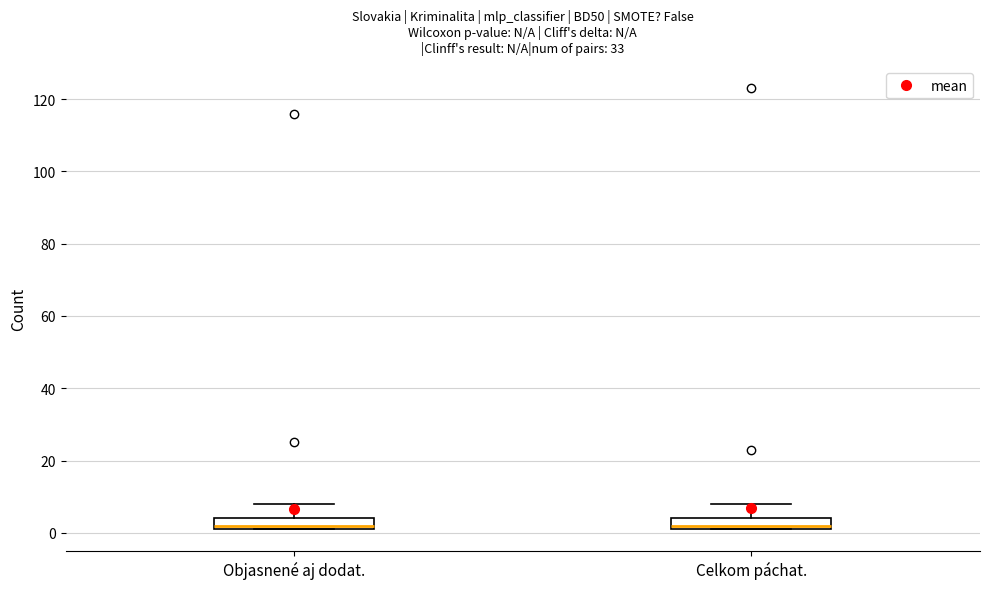

Reading left to right, transcribe this box plot: for each box, give where its median line is, the range the box spans, and where its two whiskers end, as read against the y-axis. The values are not printed on the chart, so give them approximately, as read against the axis.

Objasnené aj dodat.: median 2 (just above the box's lower edge), box 2 to 4, whiskers 2 to 8
Celkom páchat.: median 2 (just above the box's lower edge), box 2 to 4, whiskers 2 to 8